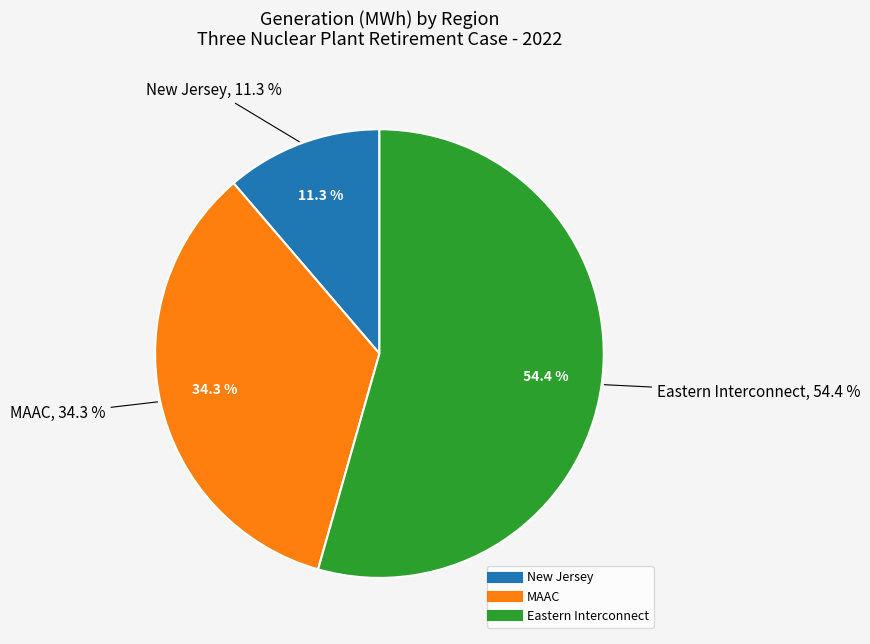

How many slices are in this pie chart?

3